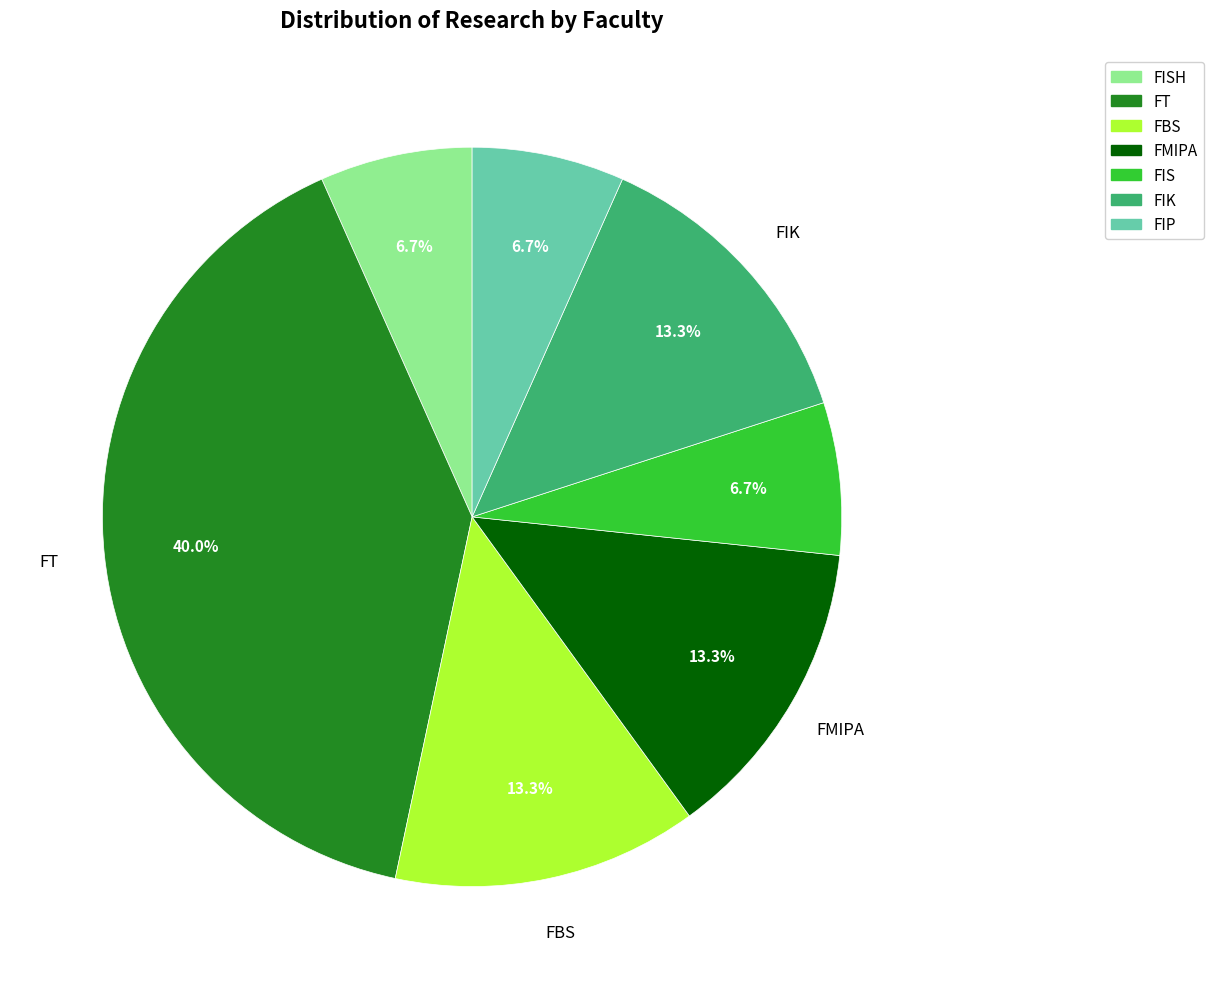

Is there a majority slice in this chart?

No